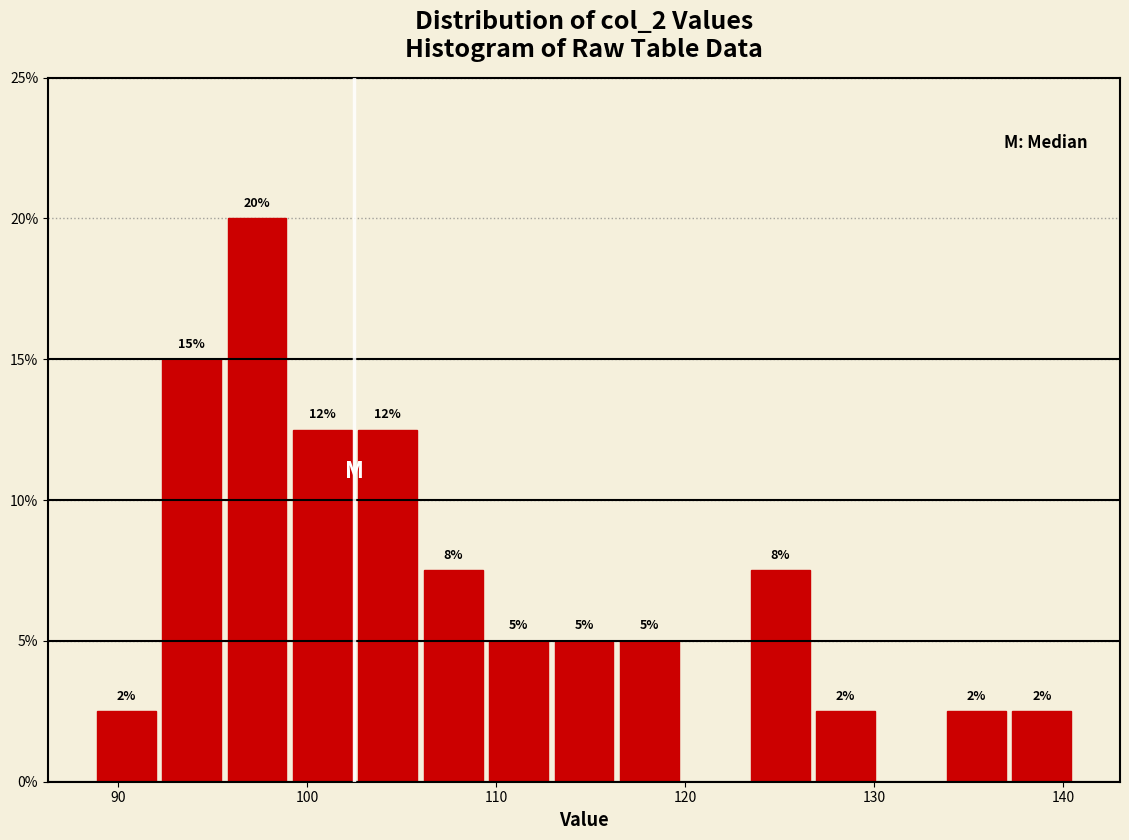

Around what value on the x-axis is the tallest bar? Give the approximate position of its centre, as read against the axis.

97